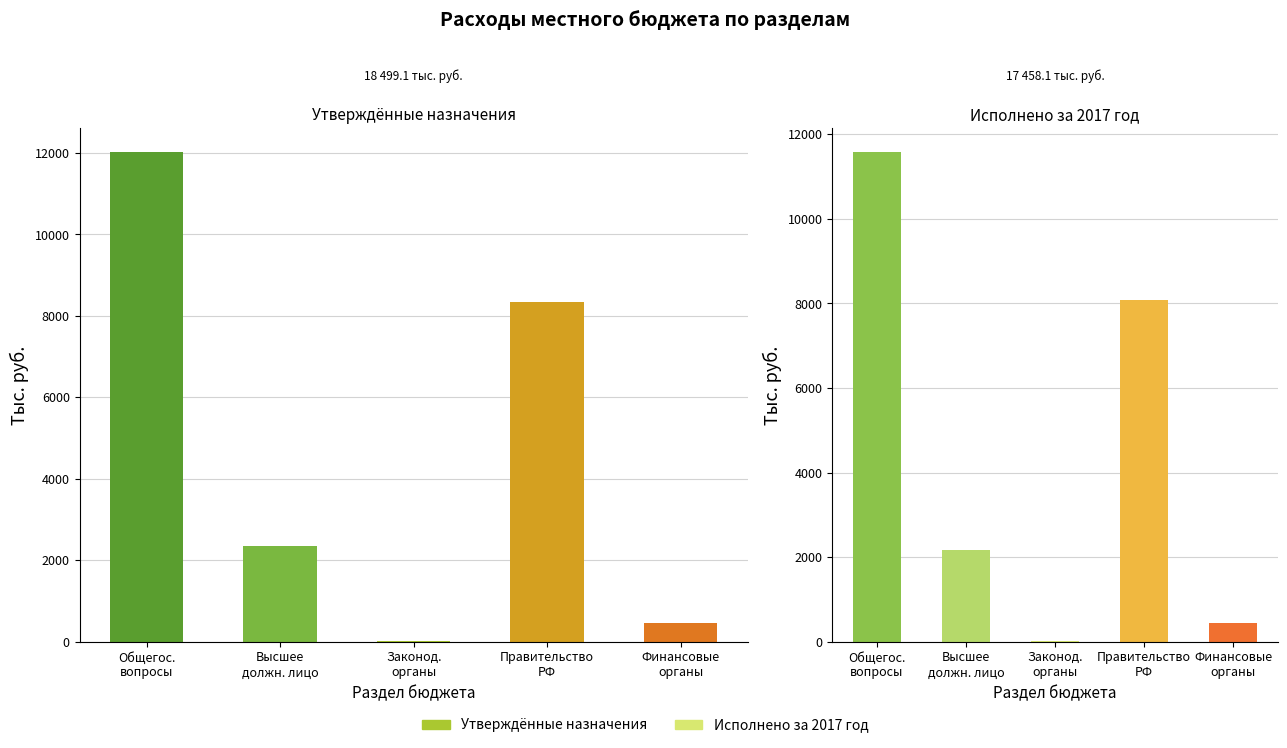

Reading right to left, transcribe all the data shown in this chart.

Утверждённые назначения: 448.5	8338.4	7.0	2351.3	12014.1
Исполнено за 2017 год: 448.5	8090.0	6.1	2157.8	11571.3